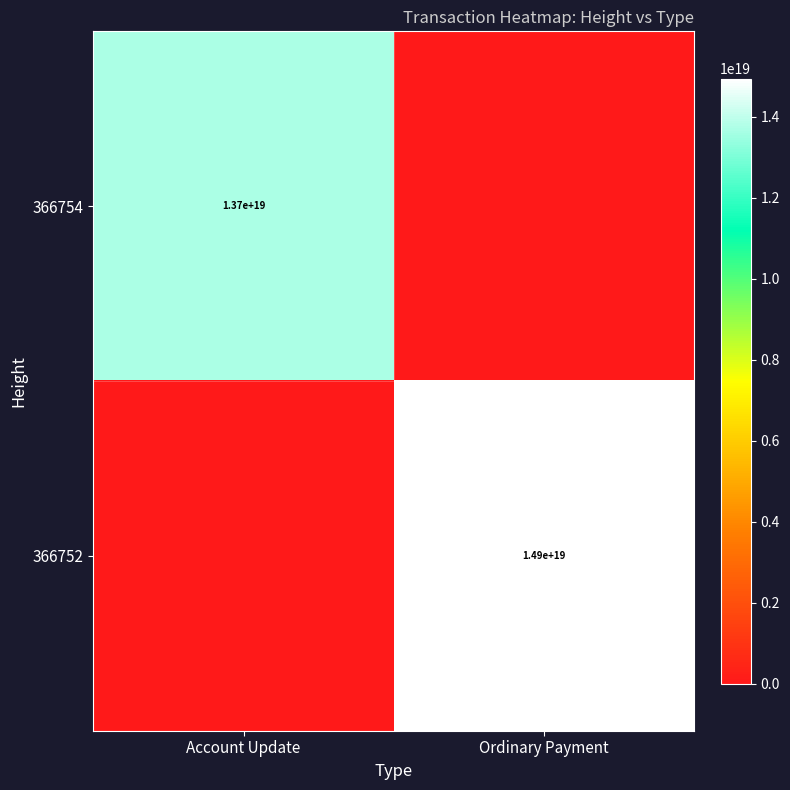

True or false: 366754 has a value of 3966197332493038592 at Account Update.

False